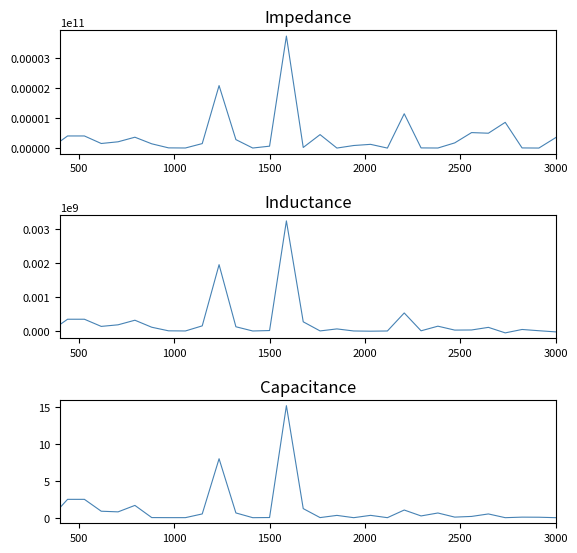

What is the sum of all Capacitance values?

37.4